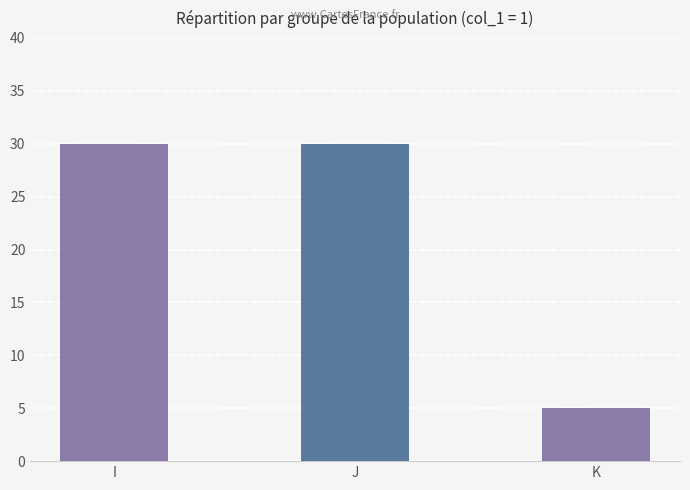

At which category does the chart reach its minimum across all series?

K